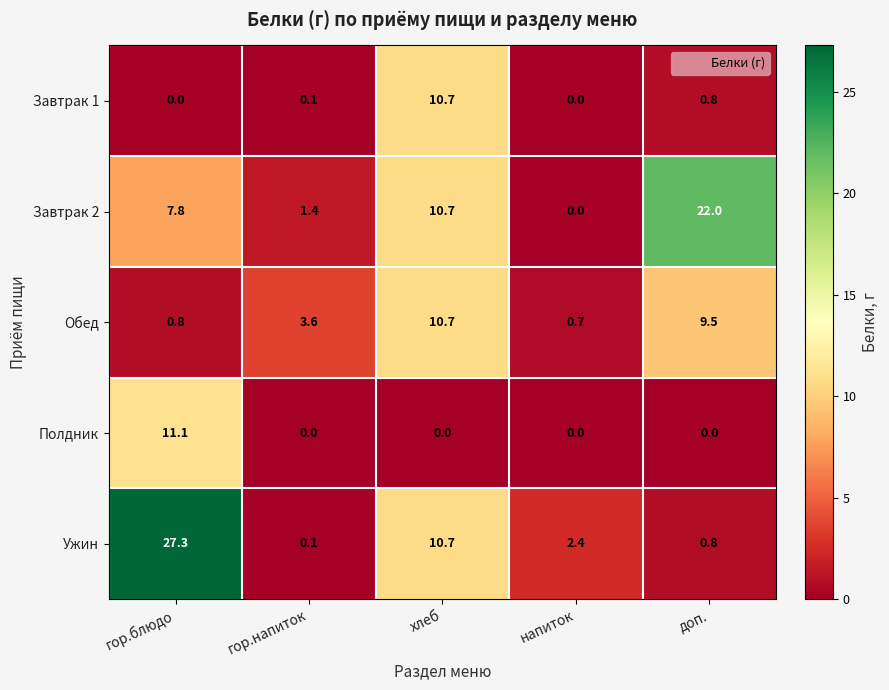

Which series has the largest total across all categories?

Завтрак 2